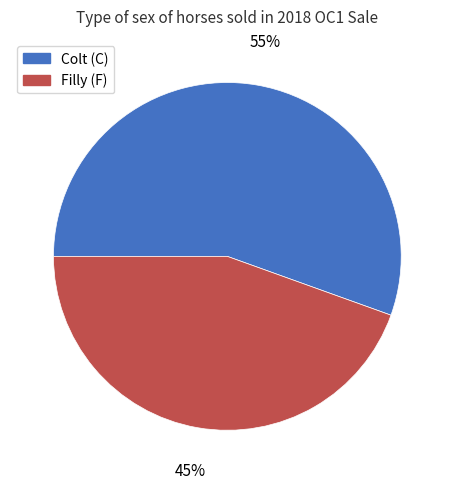

To the nearest percent, what percentage of the pie is Filly (F)?

45%